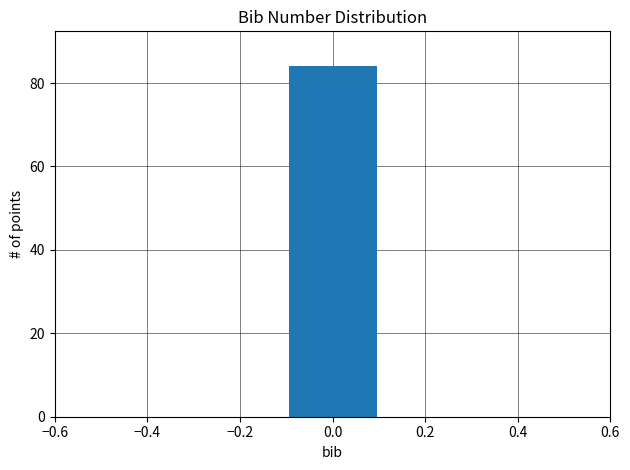

Reading left to right, transcribe this chart: for each bar, give the range it covers on the x-axis and its height. The values are not printed on the chart, so give them approximately, as read against the axis.

-0.5 to -0.3: 0
-0.3 to -0.1: 0
-0.1 to 0.1: 84
0.1 to 0.3: 0
0.3 to 0.5: 0